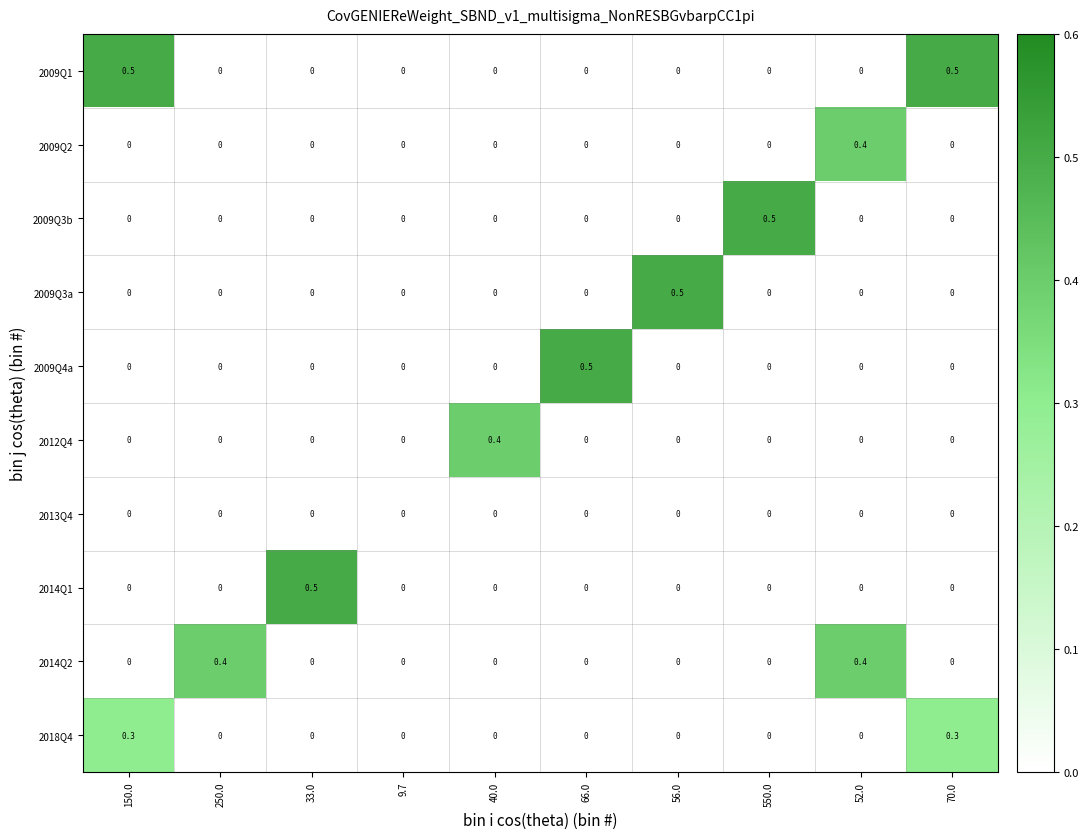

Read the 2014Q2 value at 52.0.

0.4